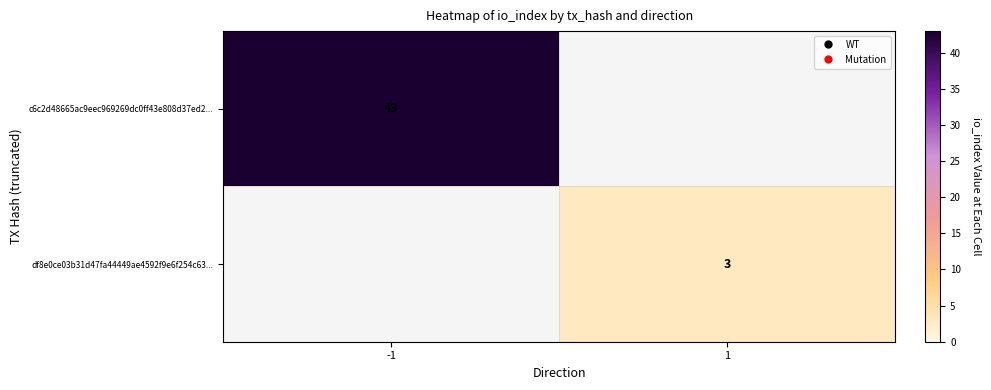

True or false: c6c2d48665ac9eec969269dc0ff43e808d37ed2... has a value of 43 at -1.

True